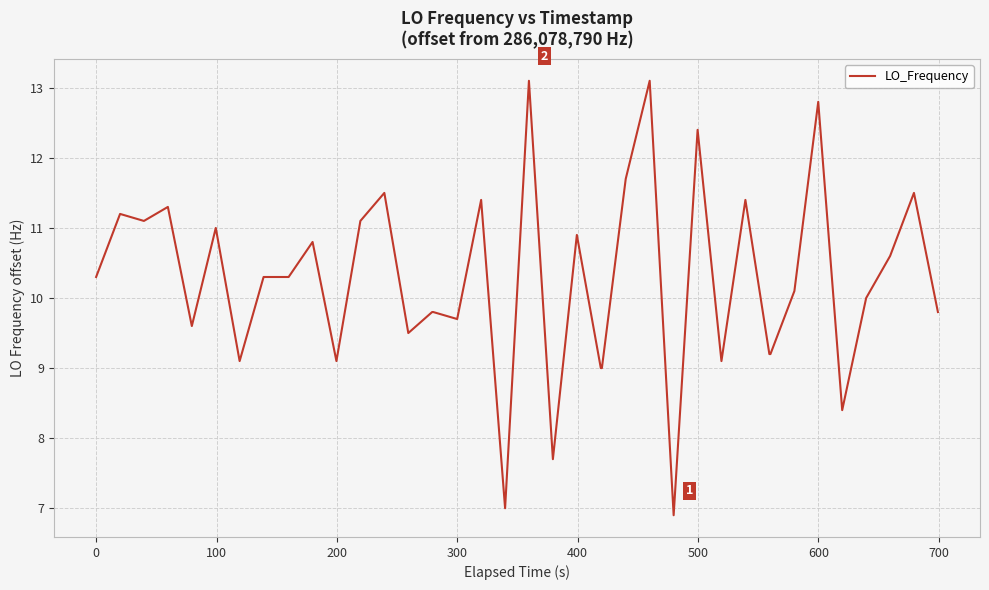

Is this an area chart (filled region under the line)?

No